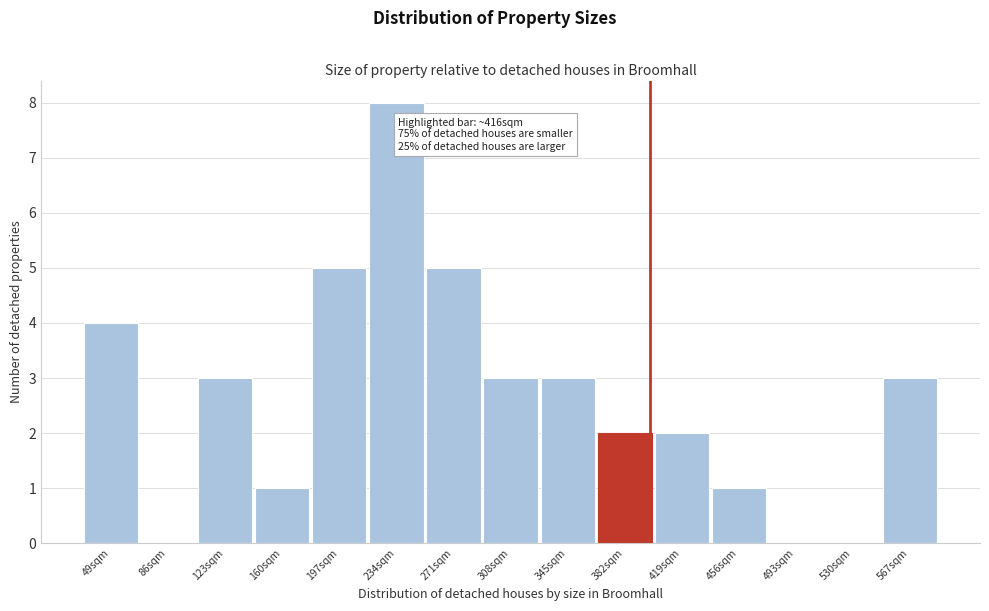

Reading left to right, list all the values displayed in this chart.

49sqm=4	86sqm=0	123sqm=3	160sqm=1	197sqm=5	234sqm=8	271sqm=5	308sqm=3	345sqm=3	382sqm=2	419sqm=2	456sqm=1	493sqm=0	530sqm=0	567sqm=3